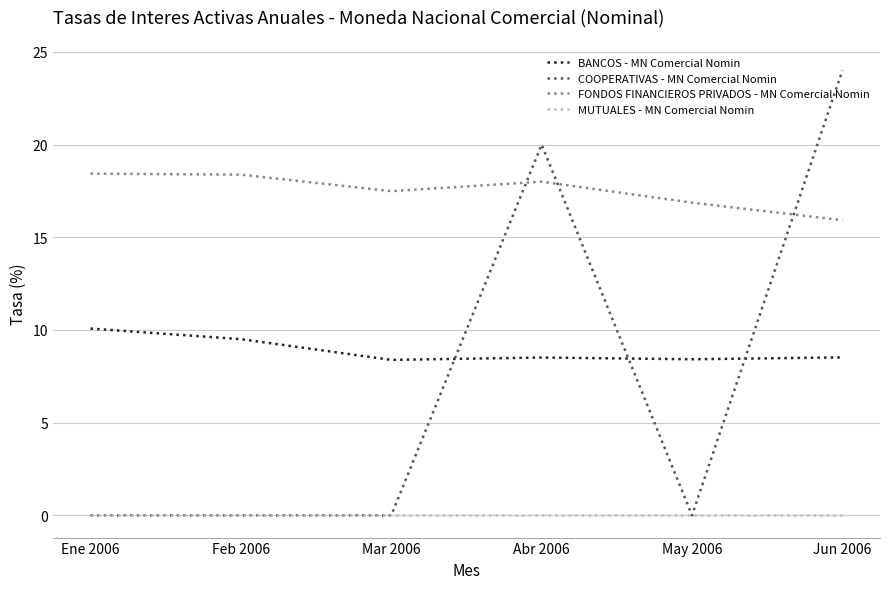

Is it true that BANCOS - MN Comercial Nomin equals 5.9 at Feb 2006?

False